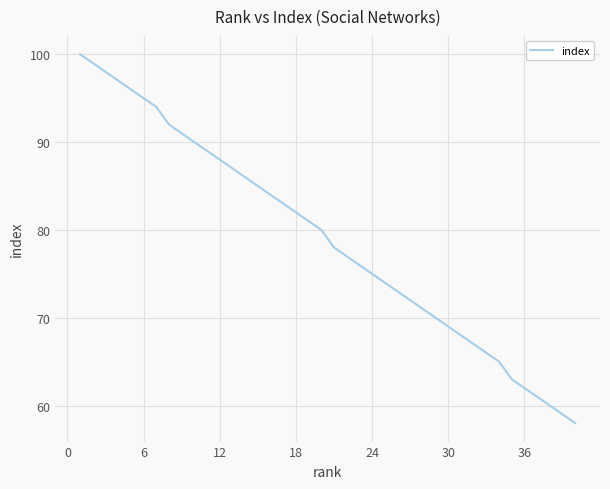

What is the maximum value shown in the chart?

100